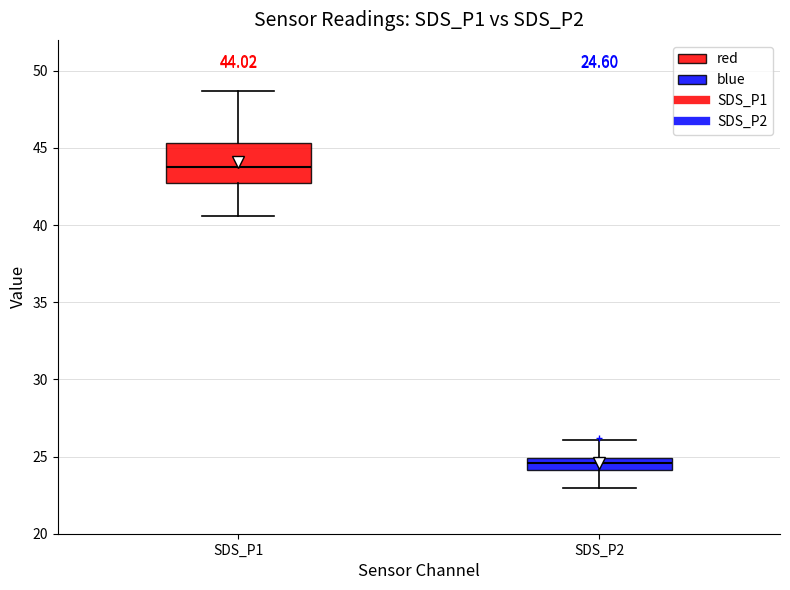

Which box's median line is the highest?

SDS_P1